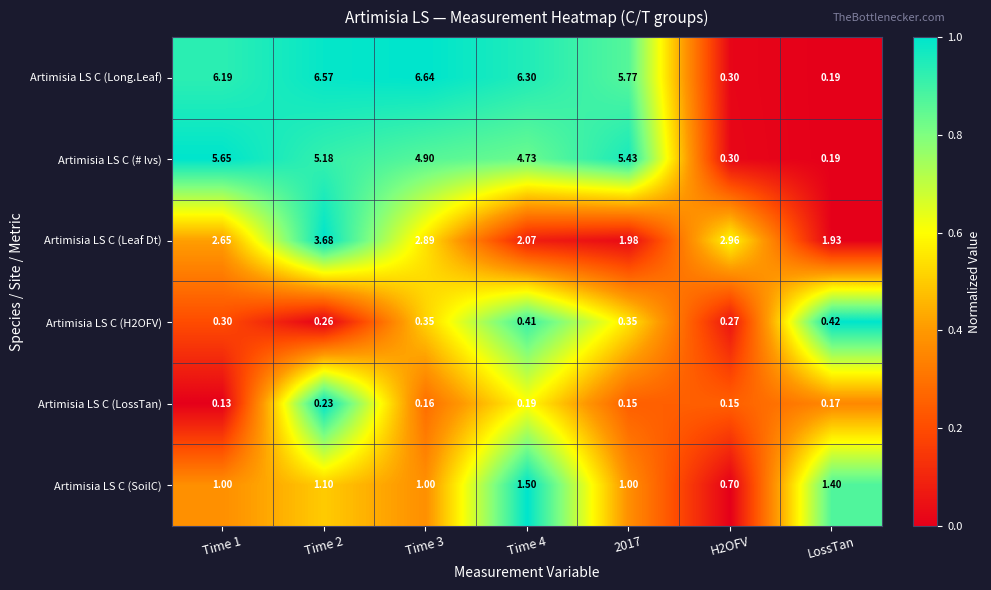

Between Time 2 and Time 4, which series saw the biggest shift?

Artimisia LS C (Leaf Dt)